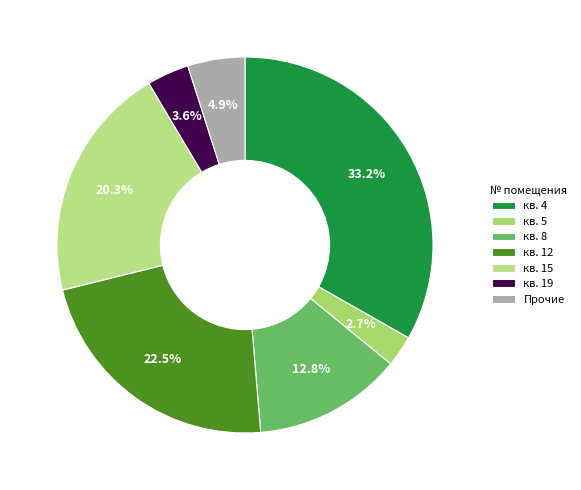

How many segments does this pie chart have?

7